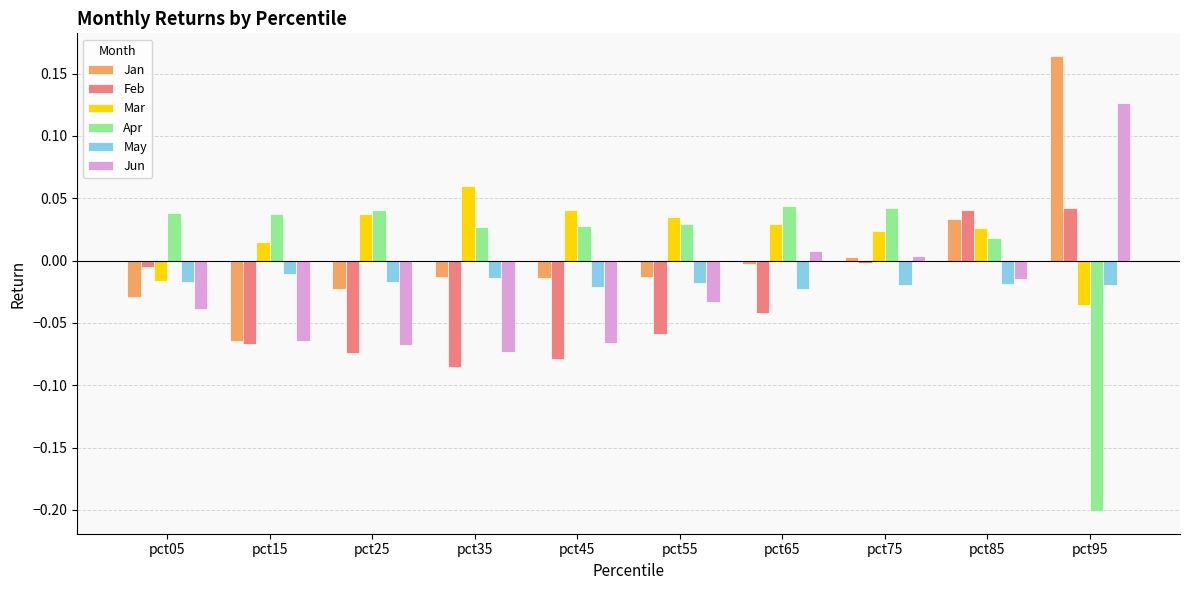

Count the Mar values in the range 0 to 1.

8